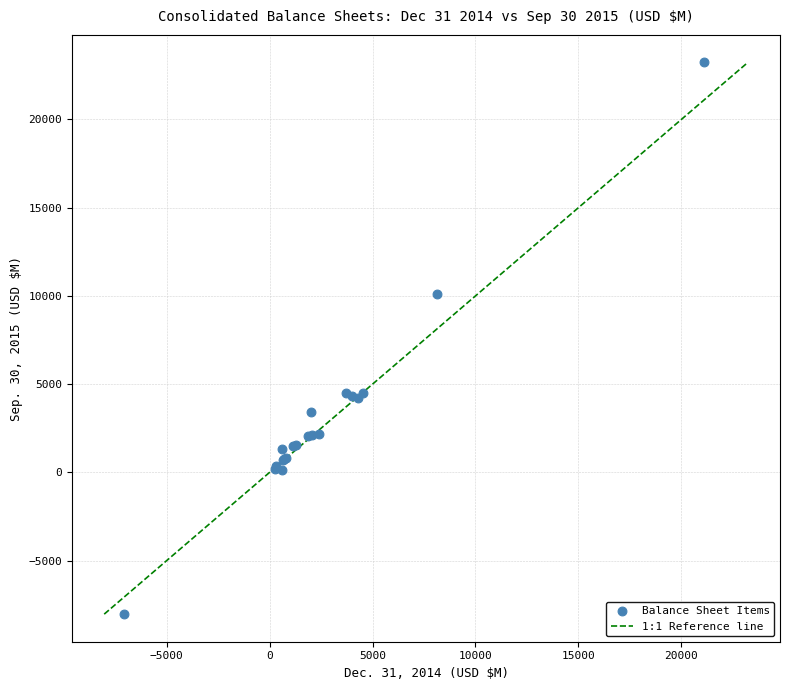

What Y value in the scatter plot is closest to 7596?

10097